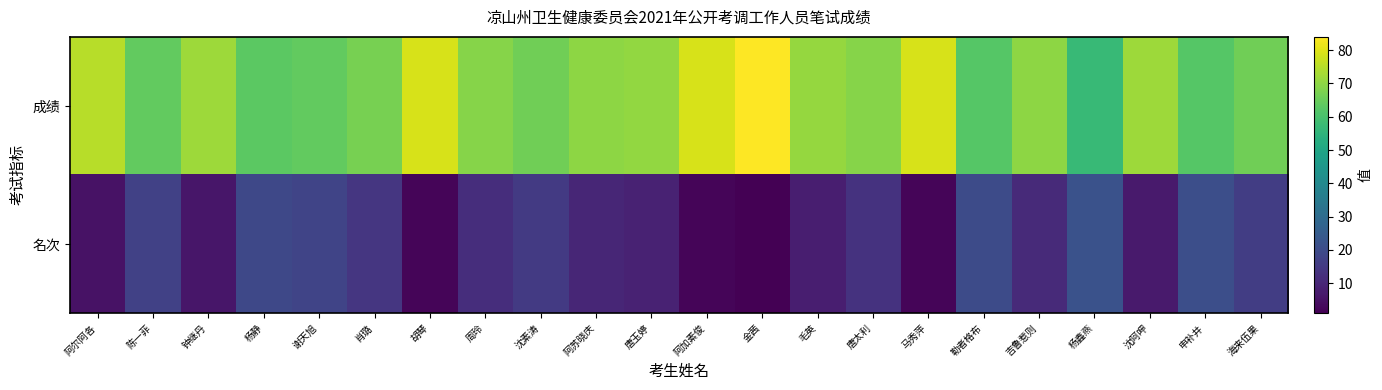

At which category is the sum across all series the highest?

金茜